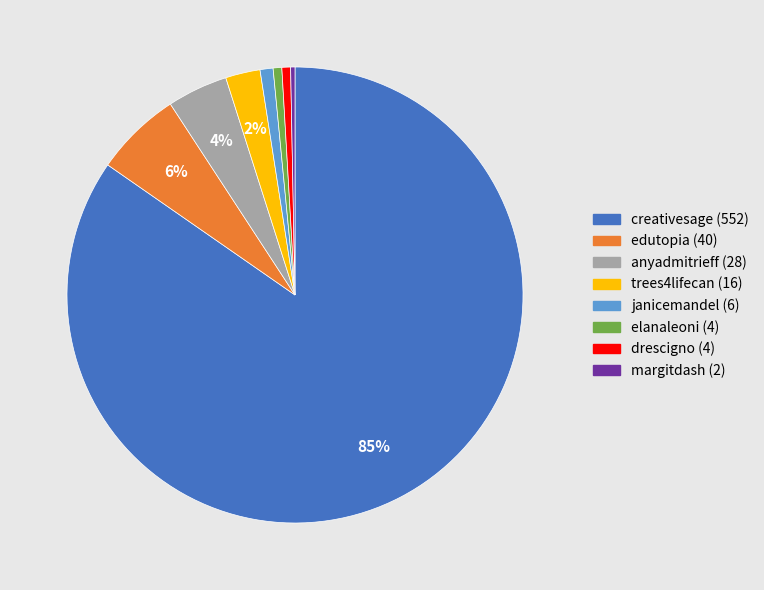

Is edutopia the majority of the pie?

No